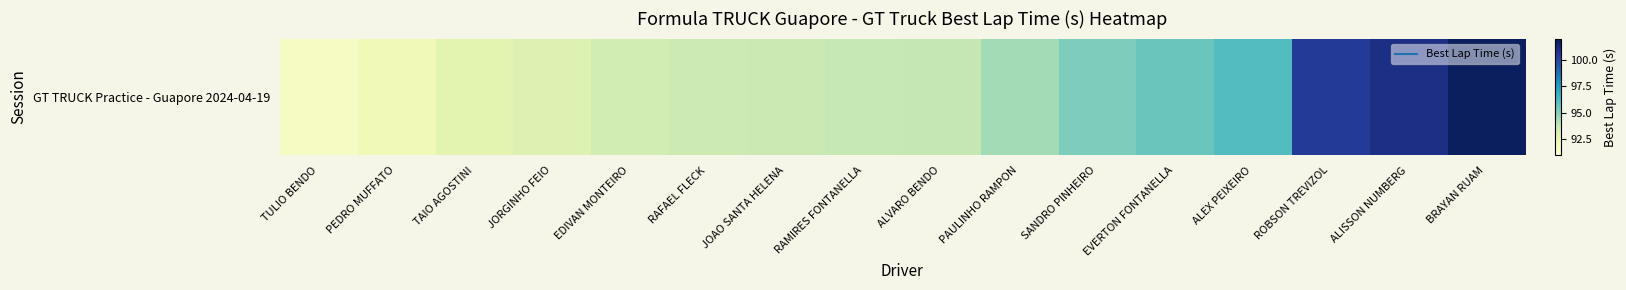

List the labels in order of value, largest first.

BRAYAN RUAM, ALISSON NUMBERG, ROBSON TREVIZOL, ALEX PEIXEIRO, EVERTON FONTANELLA, SANDRO PINHEIRO, PAULINHO RAMPON, ALVARO BENDO, RAMIRES FONTANELLA, JOAO SANTA HELENA, RAFAEL FLECK, EDIVAN MONTEIRO, JORGINHO FEIO, TAIO AGOSTINI, PEDRO MUFFATO, TULIO BENDO